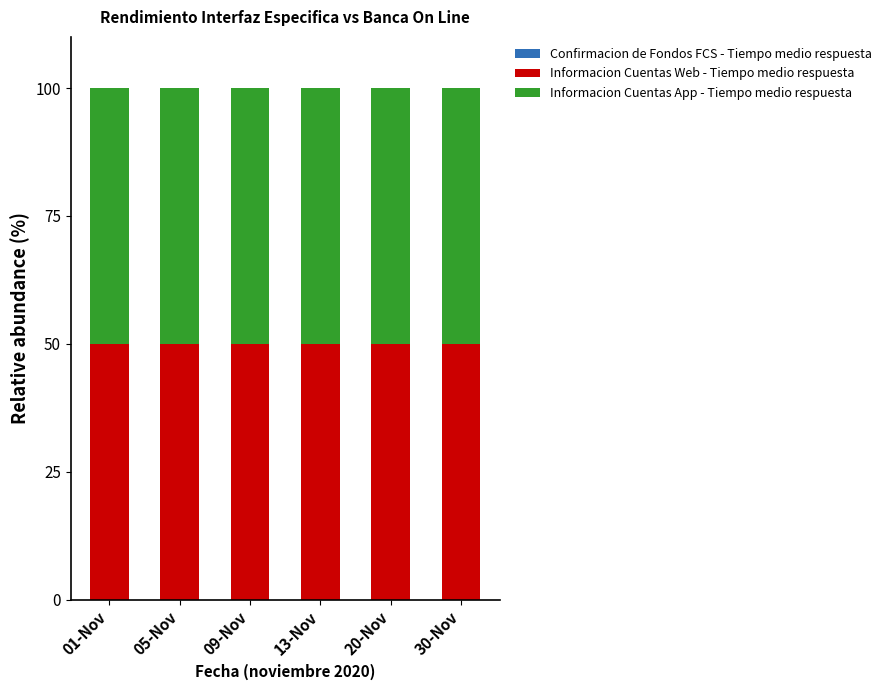

At 20-Nov, list the series in order from smallest to largest.

Confirmacion de Fondos FCS - Tiempo medio respuesta, Informacion Cuentas Web - Tiempo medio respuesta, Informacion Cuentas App - Tiempo medio respuesta